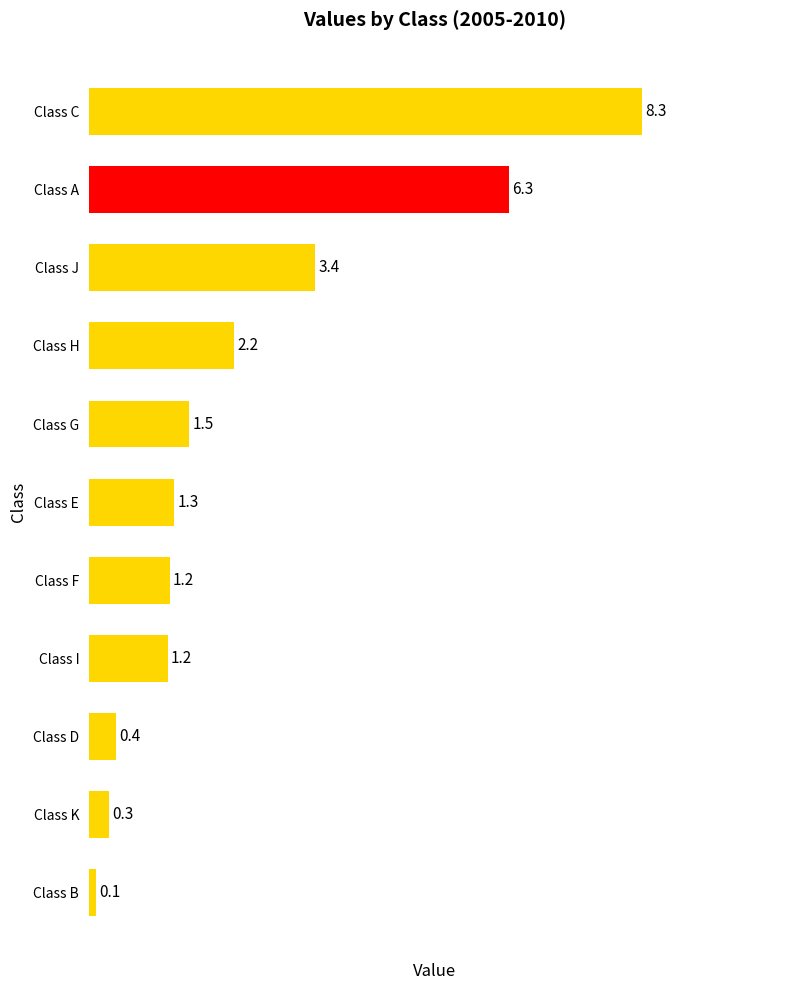

What is the value of the 5th bar from the top?

1.5